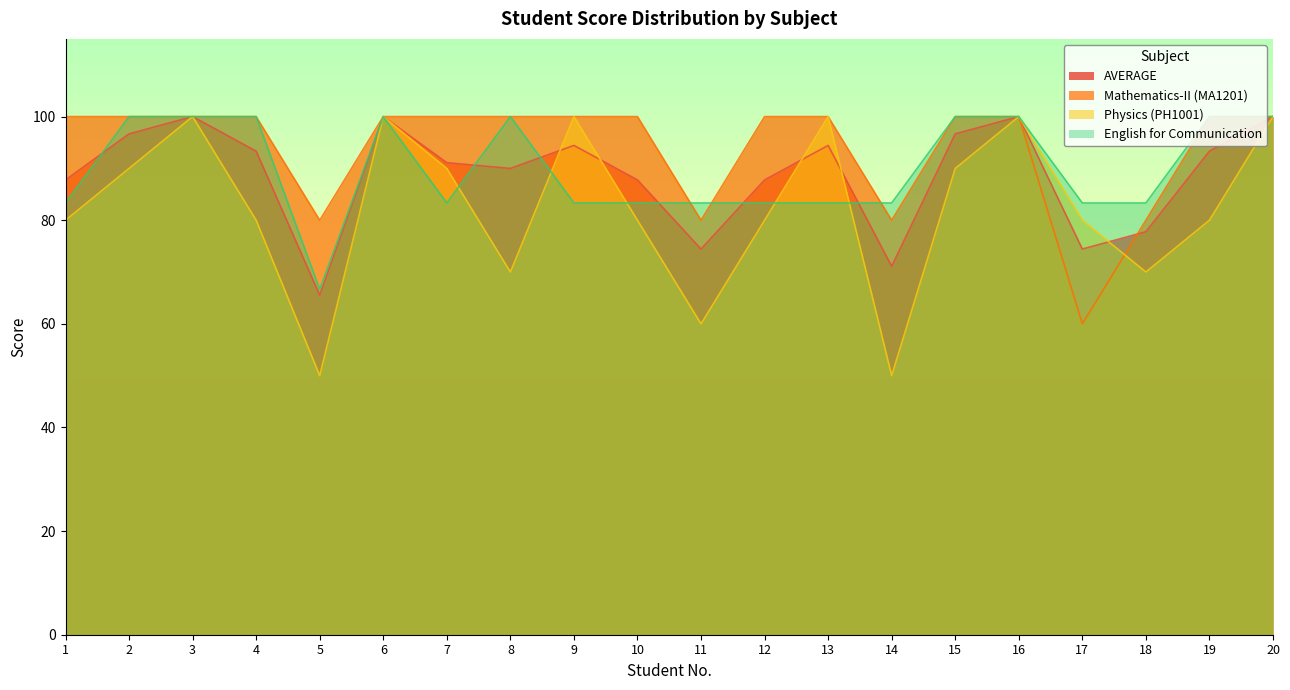

Read the Physics (PH1001) value at 14.

50.0